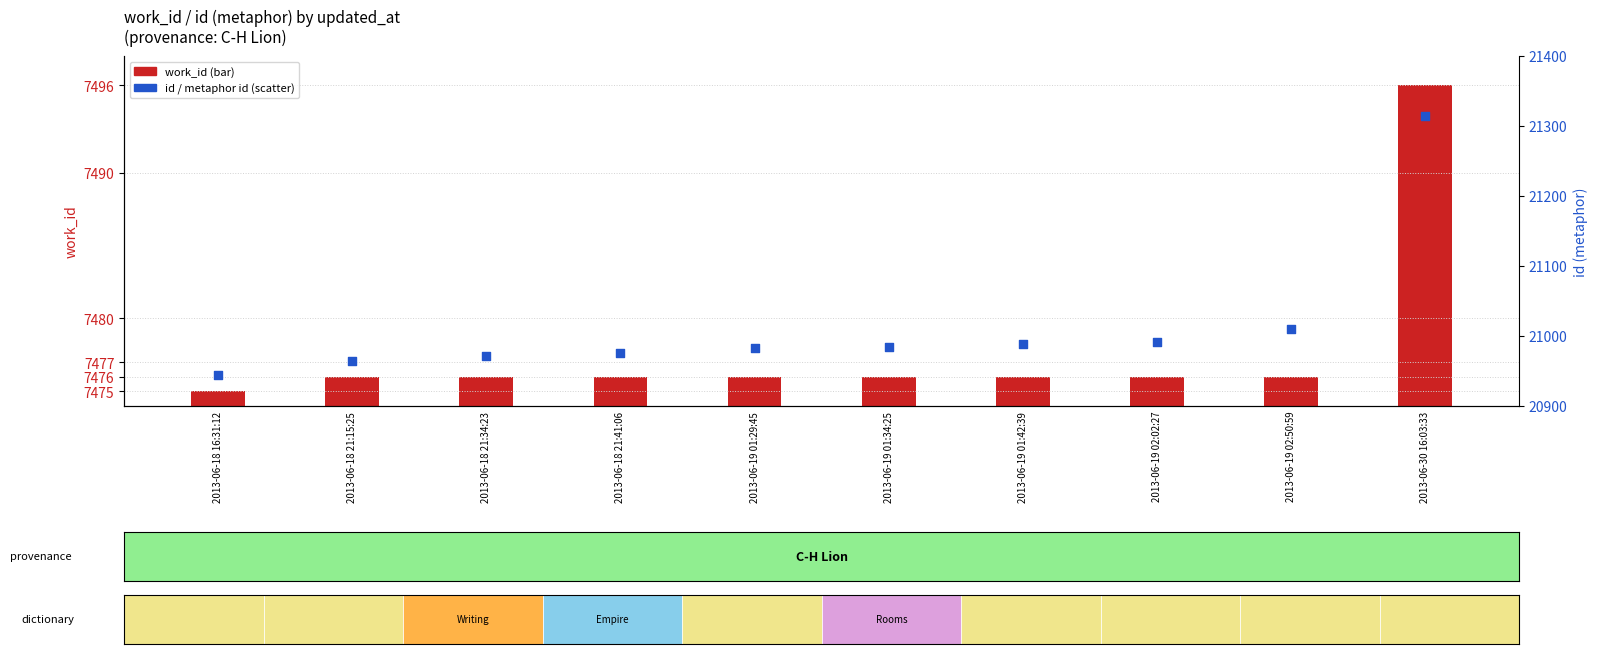

At which category is the sum across all series the highest?

2013-06-30 16:03:33